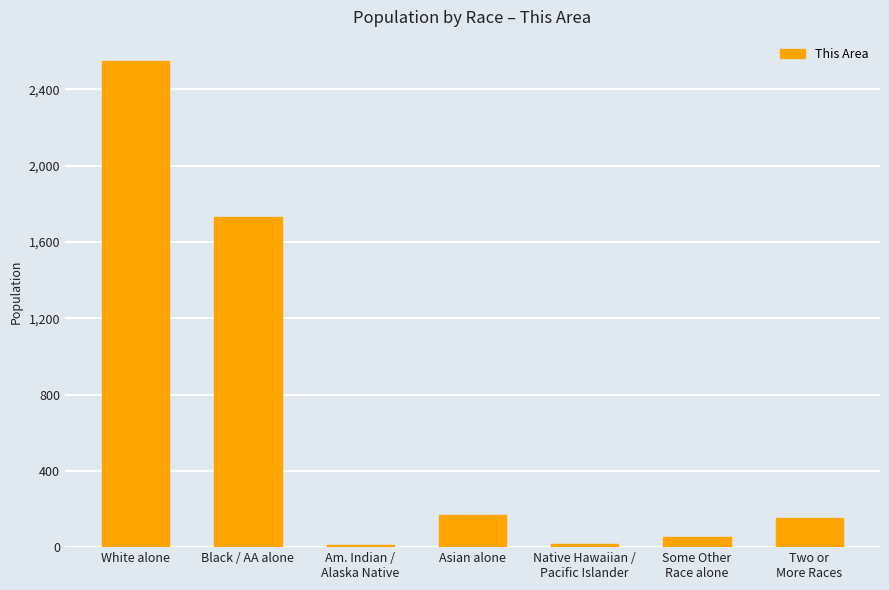

Does the chart contain stacked bars?

No